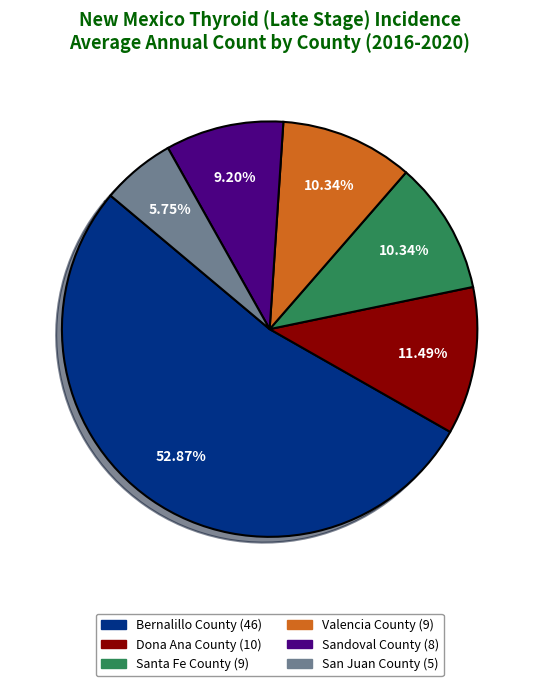

Count the number of slices in the pie.

6